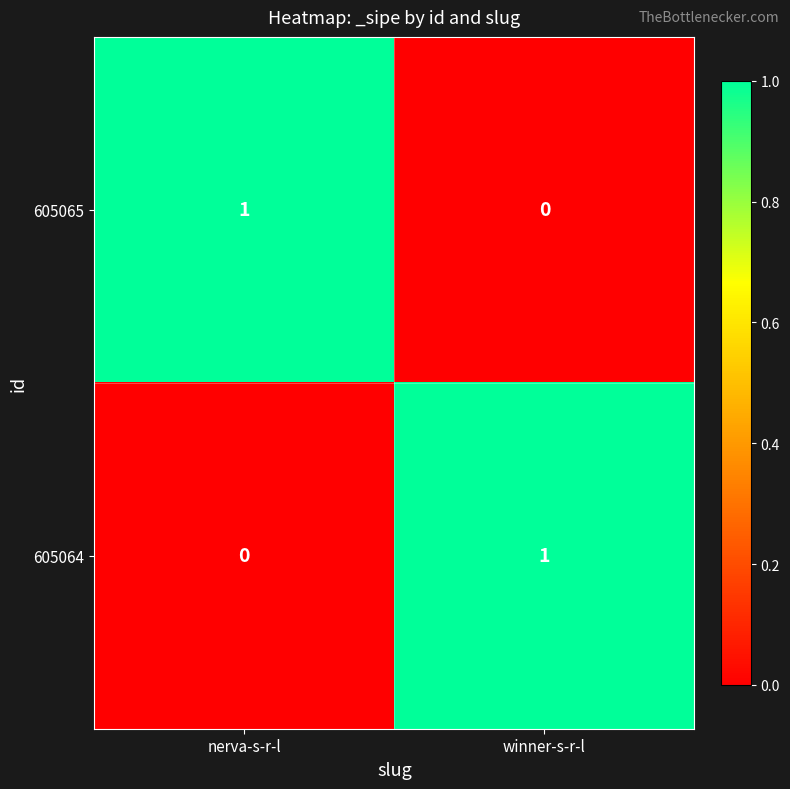

Reading left to right, list all the values displayed in this chart.

605065: nerva-s-r-l=1	winner-s-r-l=0
605064: nerva-s-r-l=0	winner-s-r-l=1